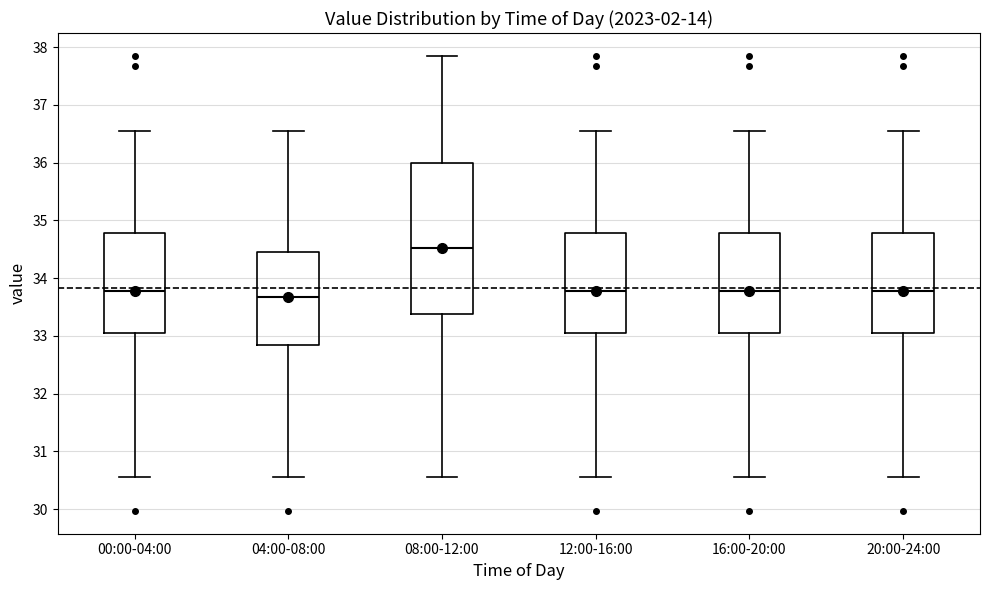

Reading left to right, transcribe this box plot: for each box, give where its median line is, the range the box spans, and where its two whiskers end, as read against the y-axis. The values are not printed on the chart, so give them approximately, as read against the axis.

00:00-04:00: median 33.8, box 33.0 to 34.8, whiskers 30.6 to 36.6
04:00-08:00: median 33.7, box 32.8 to 34.5, whiskers 30.6 to 36.6
08:00-12:00: median 34.5, box 33.4 to 36.0, whiskers 30.6 to 37.9
12:00-16:00: median 33.8, box 33.0 to 34.8, whiskers 30.6 to 36.6
16:00-20:00: median 33.8, box 33.0 to 34.8, whiskers 30.6 to 36.6
20:00-24:00: median 33.8, box 33.0 to 34.8, whiskers 30.6 to 36.6